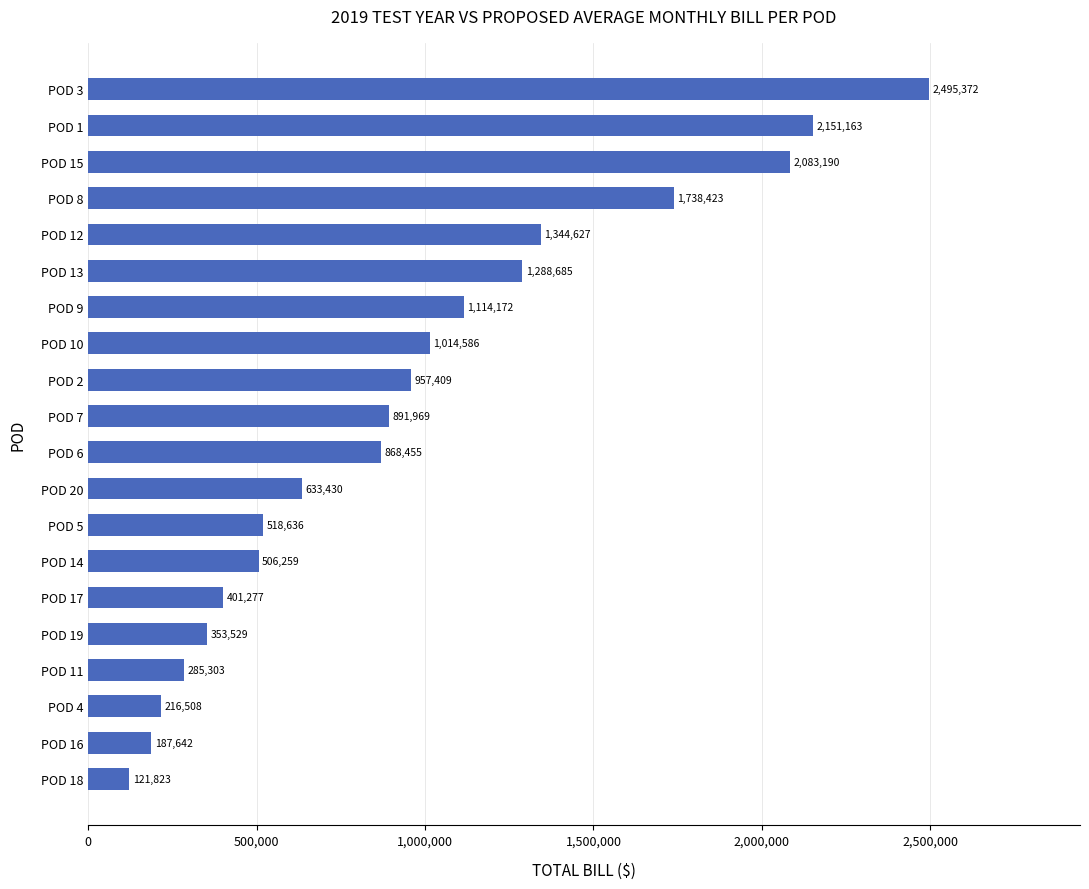

List the labels in order of value, smallest first.

POD 18, POD 16, POD 4, POD 11, POD 19, POD 17, POD 14, POD 5, POD 20, POD 6, POD 7, POD 2, POD 10, POD 9, POD 13, POD 12, POD 8, POD 15, POD 1, POD 3